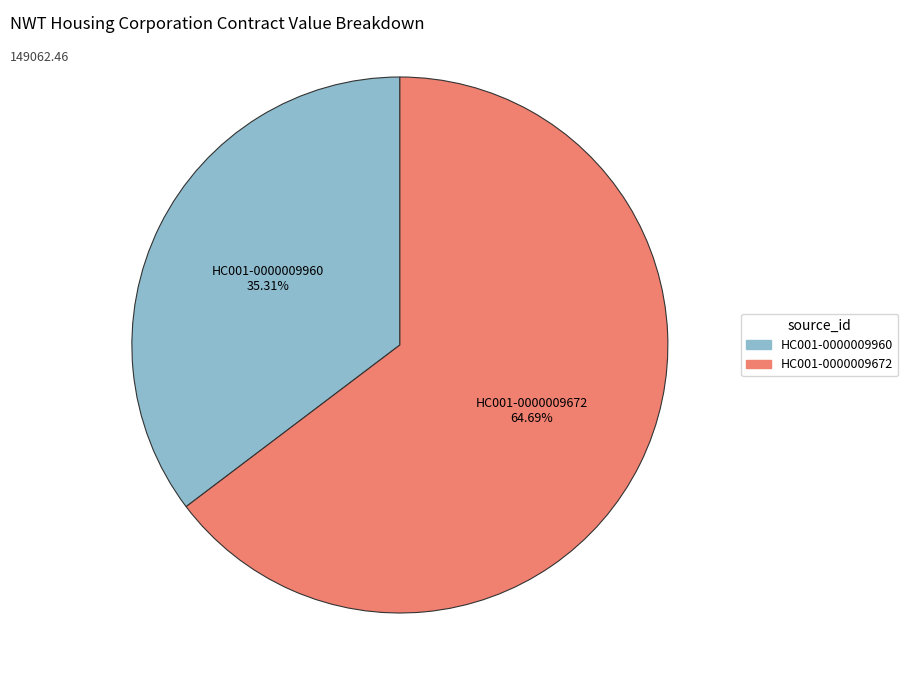

Approximately how many times larger is the value at HC001-0000009960 compared to HC001-0000009672?

0.5